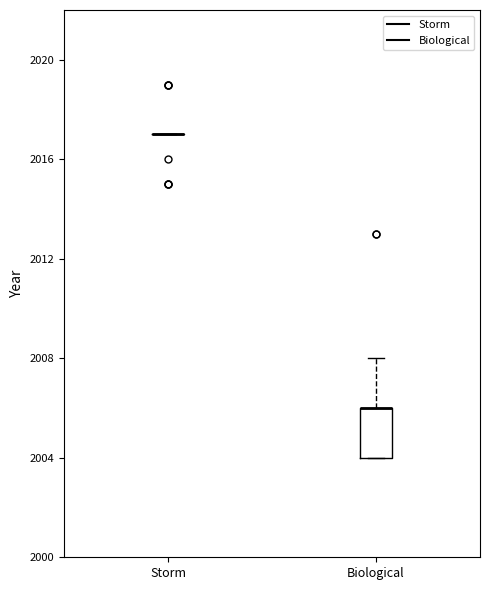

Where is the lower edge of the box for Biological on the y-axis? The values are not printed on the chart, so give them approximately, as read against the axis.

2004